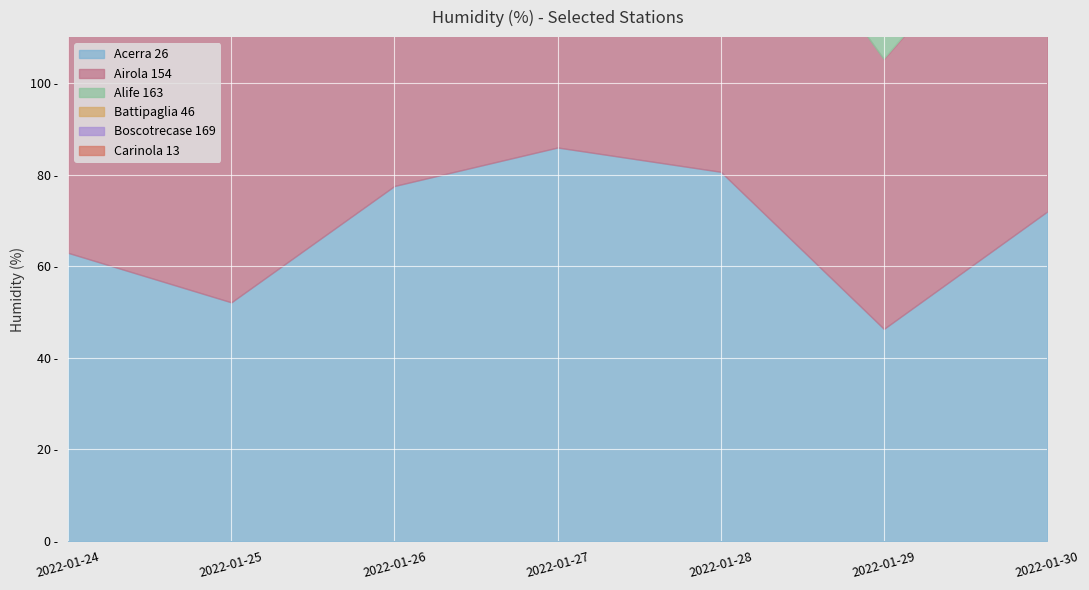

How many lines are shown in the chart?

6